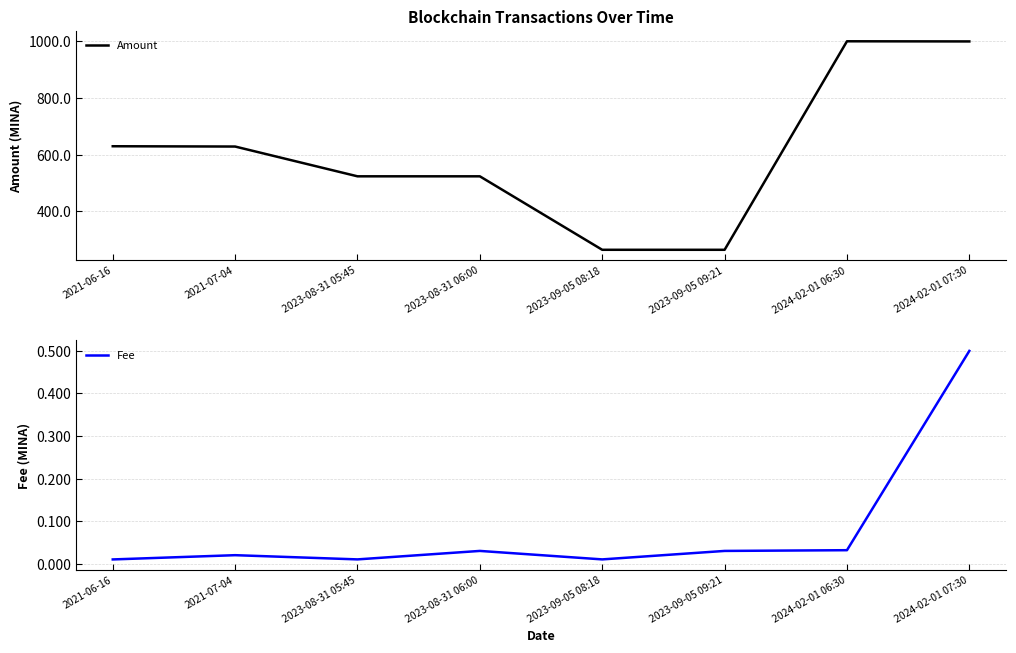

Which category has the highest value across all series?

2024-02-01 06:30